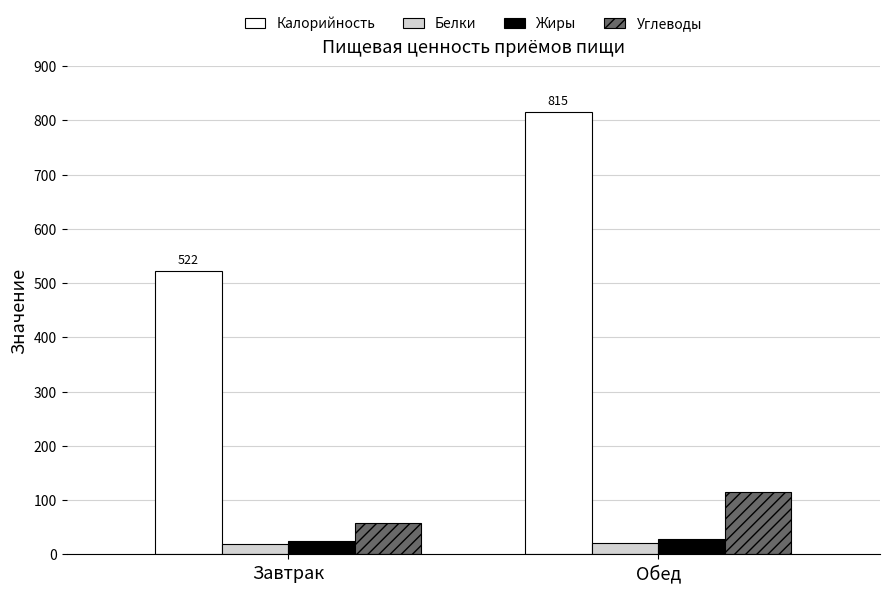

Is the value of Углеводы at Завтрак greater than the value of Белки at Обед?

Yes